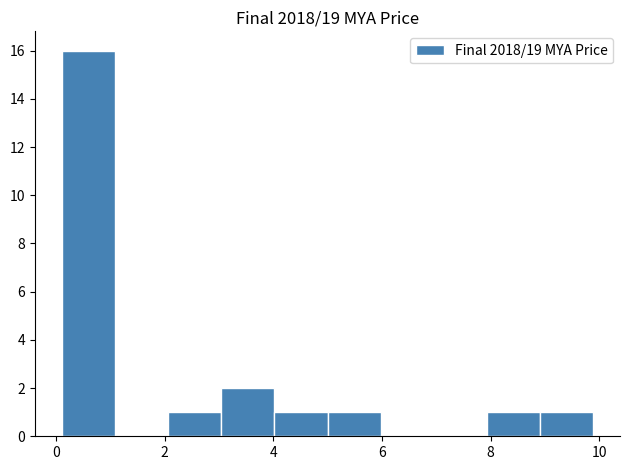

What is the height of the bar covering 5.0 to 6.0 on the x-axis? Neither the bar edges nor the heights are printed on the chart, so give them approximately, as read against the axes.

1